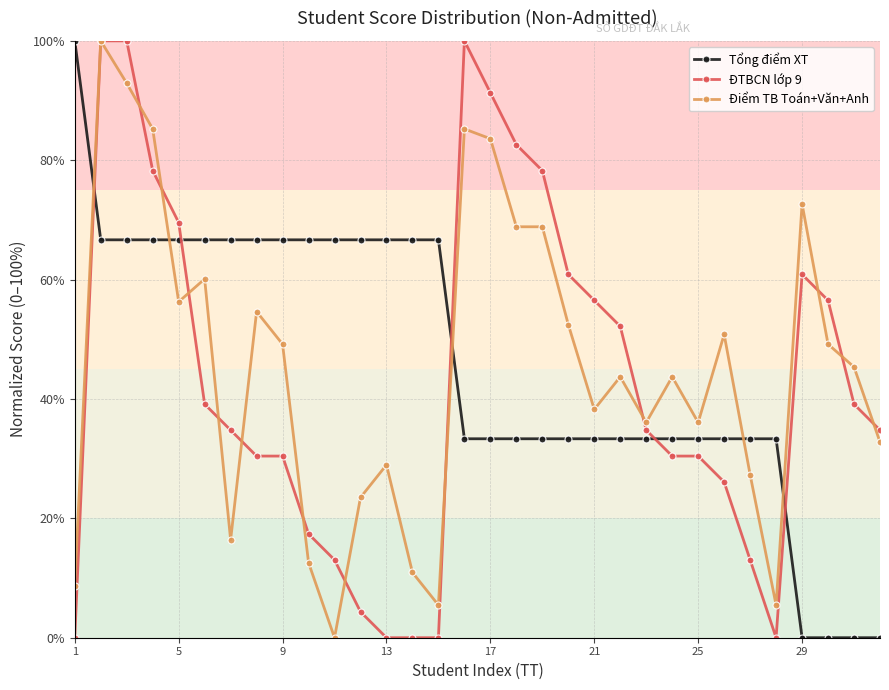

What are all the series names shown in the legend?

Tổng điểm XT, ĐTBCN lớp 9, Điểm TB Toán+Văn+Anh